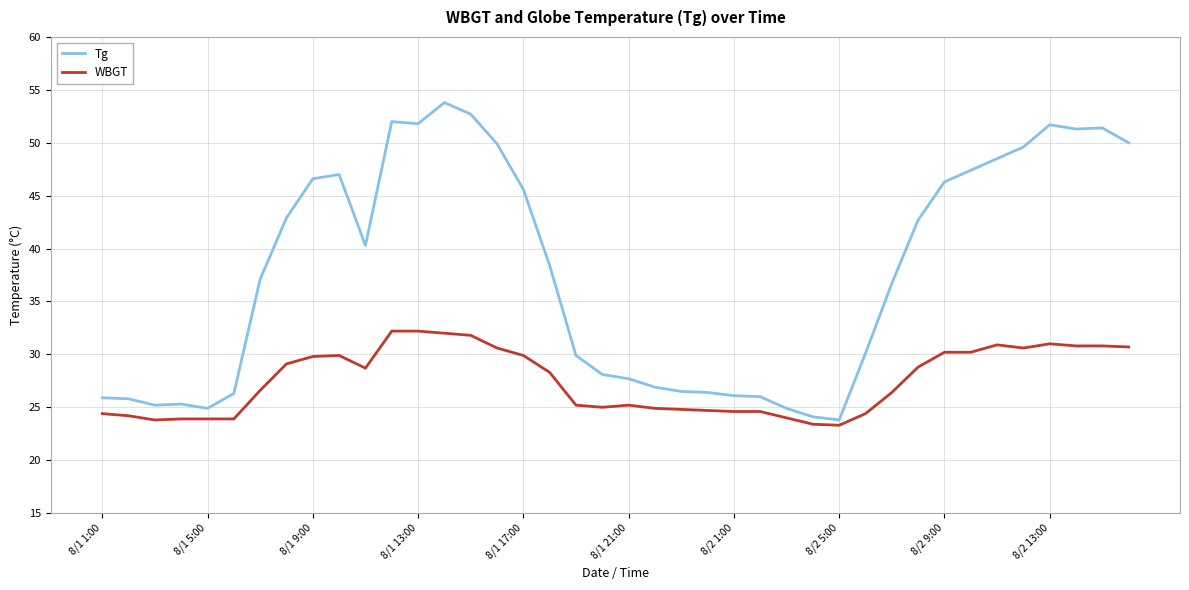

Rank the series by their average value, from highest to lowest.

Tg, WBGT